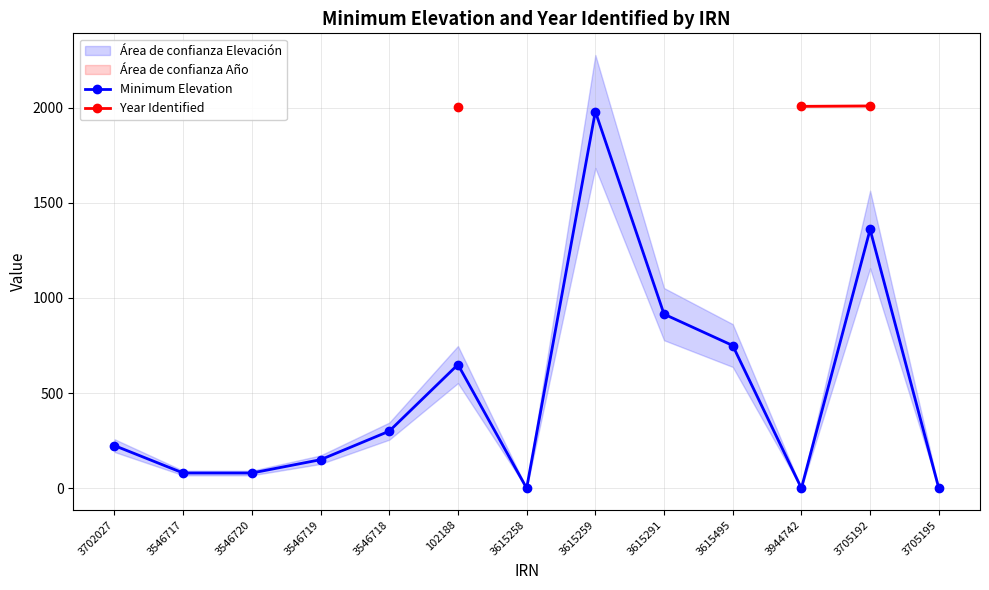

Which category has the highest value across all series?

3705192